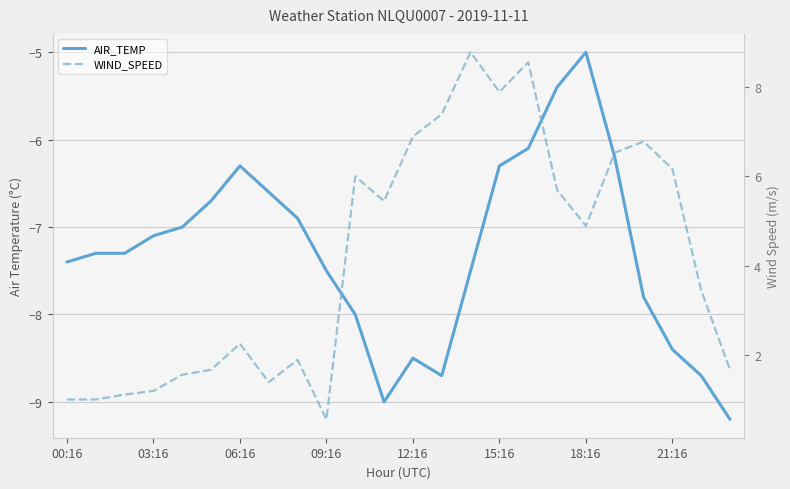

Does the chart display data point markers on the line(s)?

No